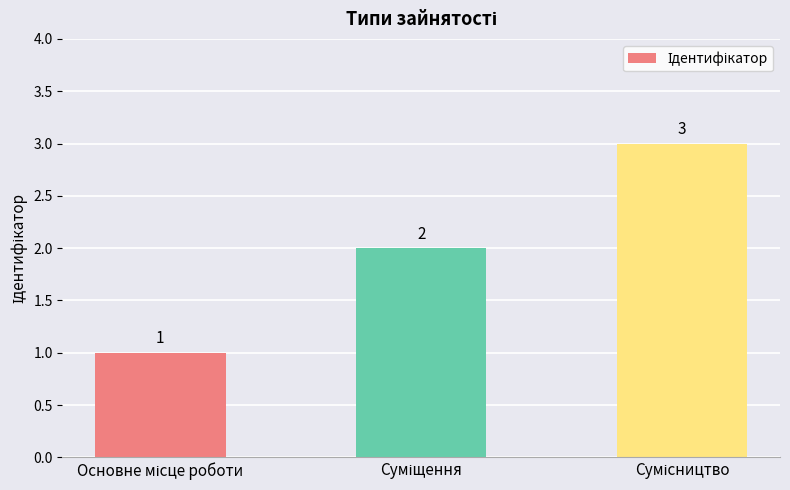

What is the value of the 2nd bar from the left?

2